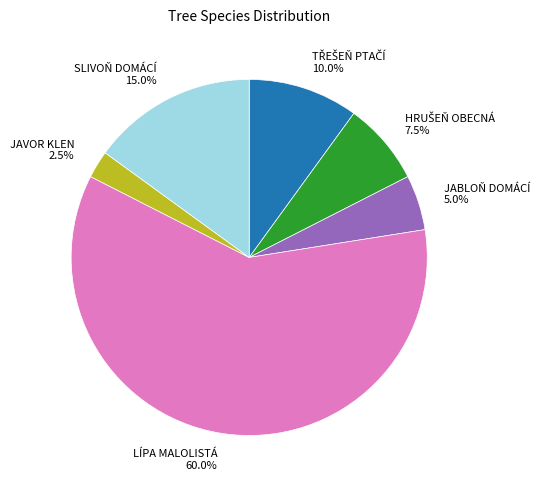

What portion of the pie excludes SLIVOŇ DOMÁCÍ 15.0%?

85.0%